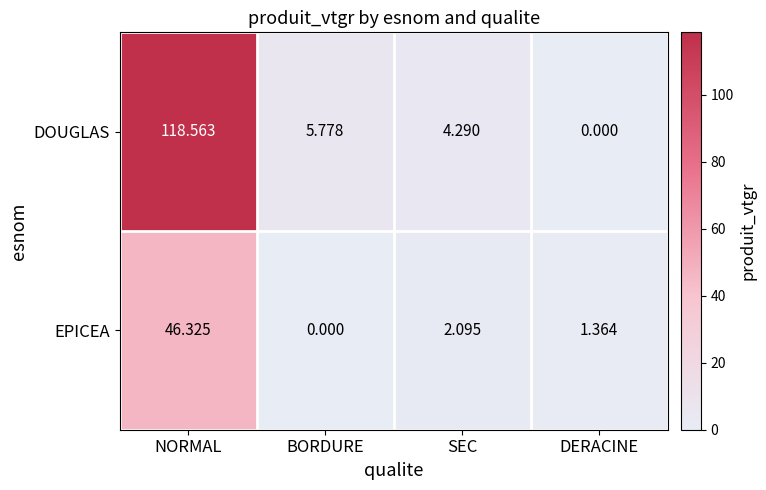

What is the spread (max minus min) of values at BORDURE?

5.8